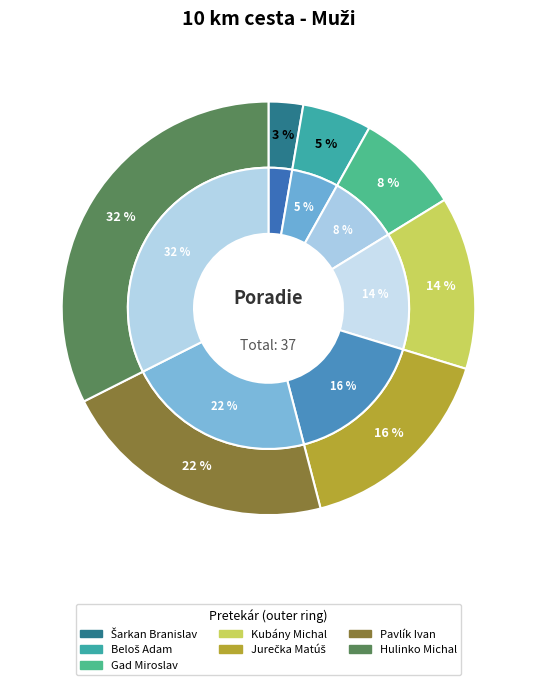

What is the smallest slice in the pie chart?

Šarkan Branislav